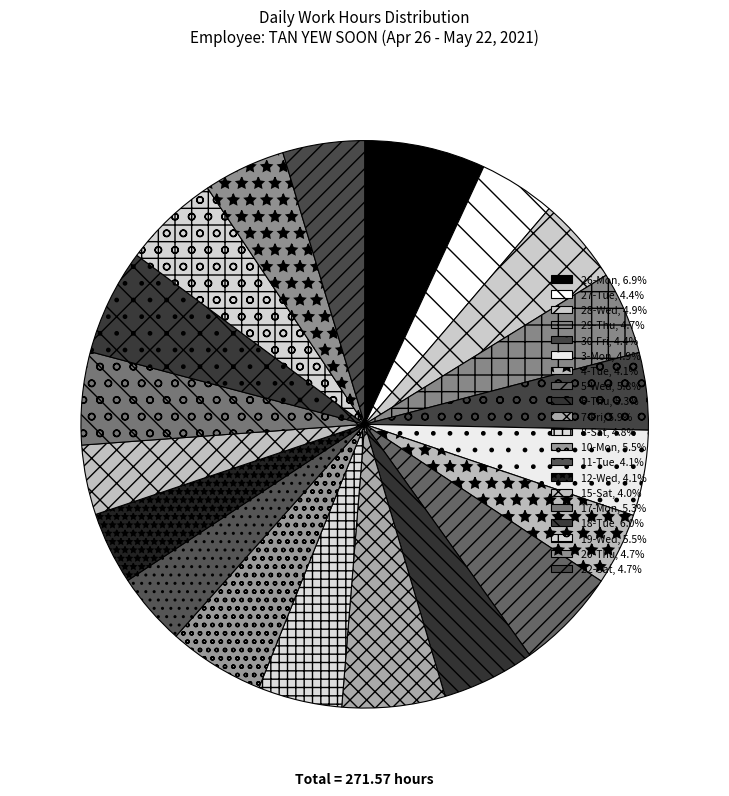

To the nearest percent, what is the combined percentage of 26-Mon and 28-Wed?

12%